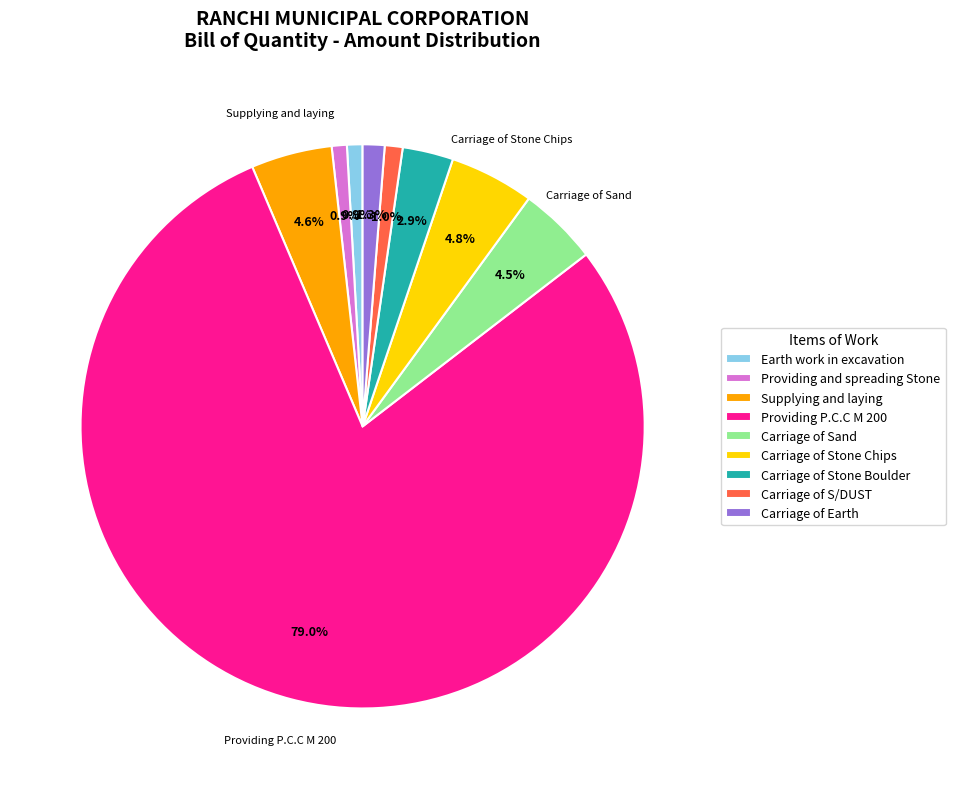

To the nearest percent, what is the difference between the Carriage of Earth and Carriage of Stone Chips slice percentages?

4%